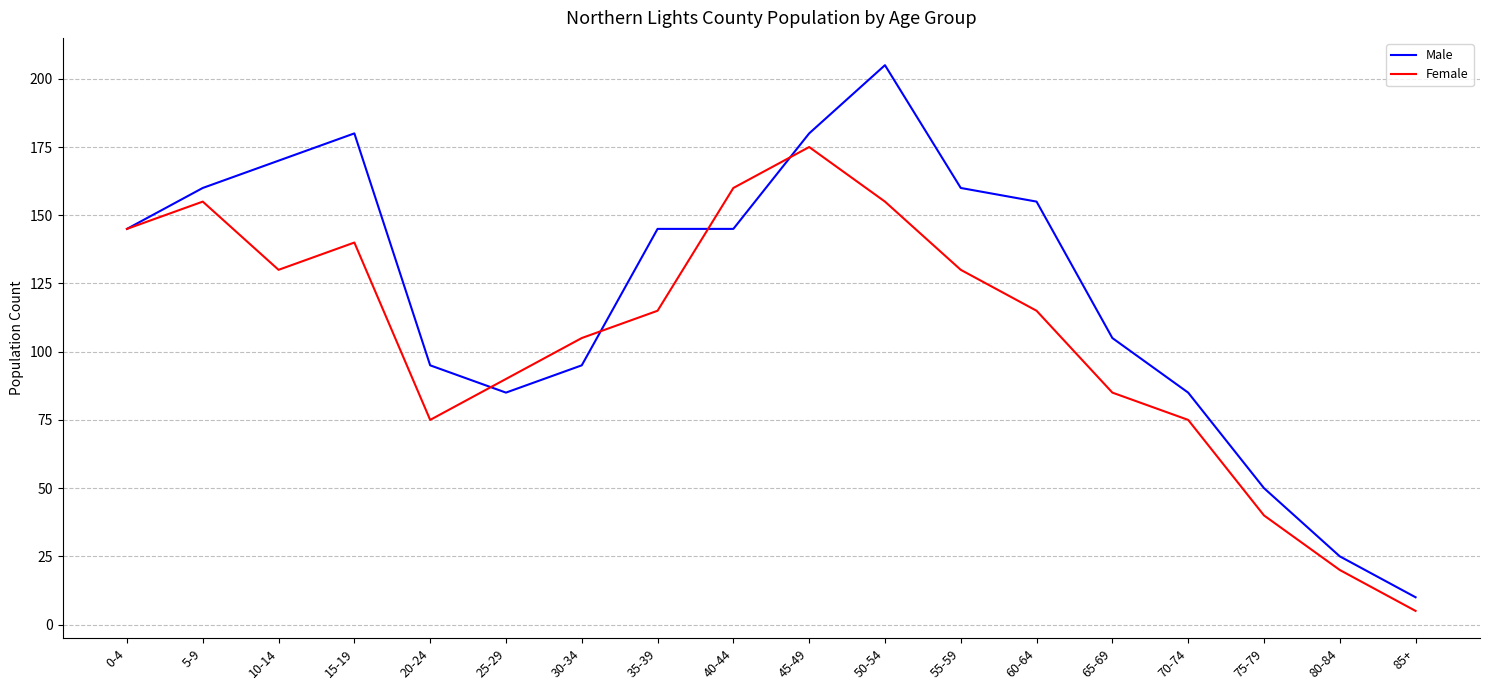

At how many categories does at least one series exceed 175?

3